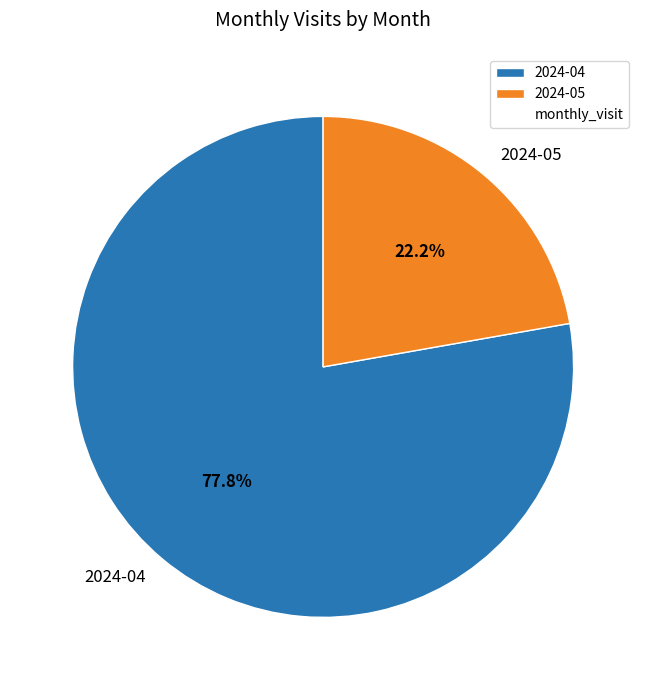

What portion of the pie excludes 2024-05?

77.8%